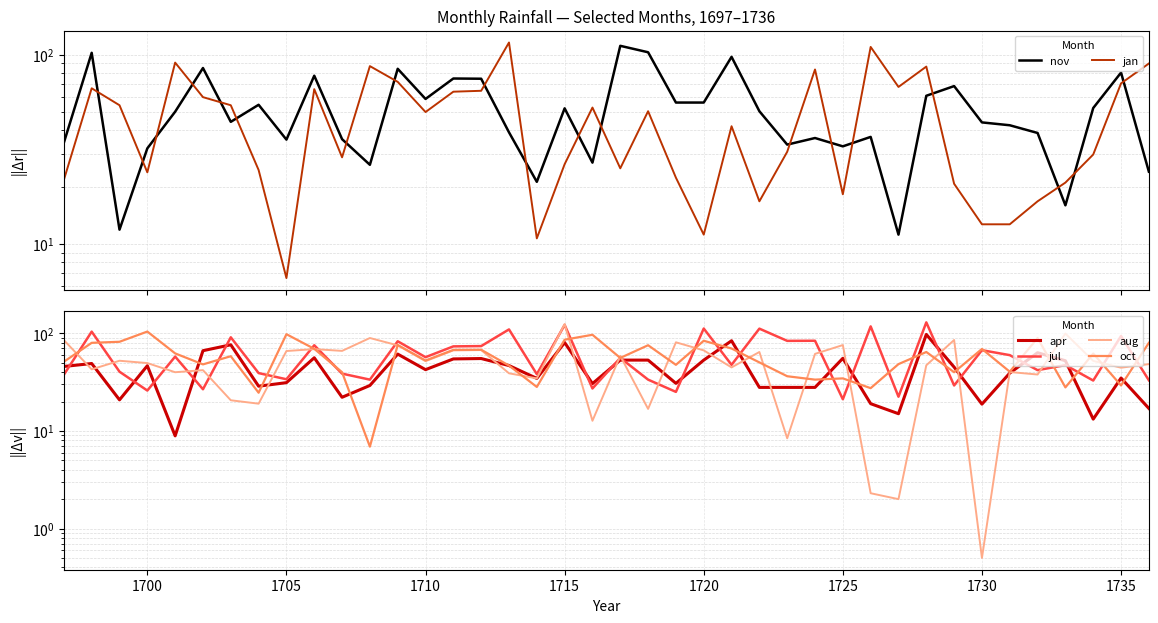

How many data points does each series have?

40